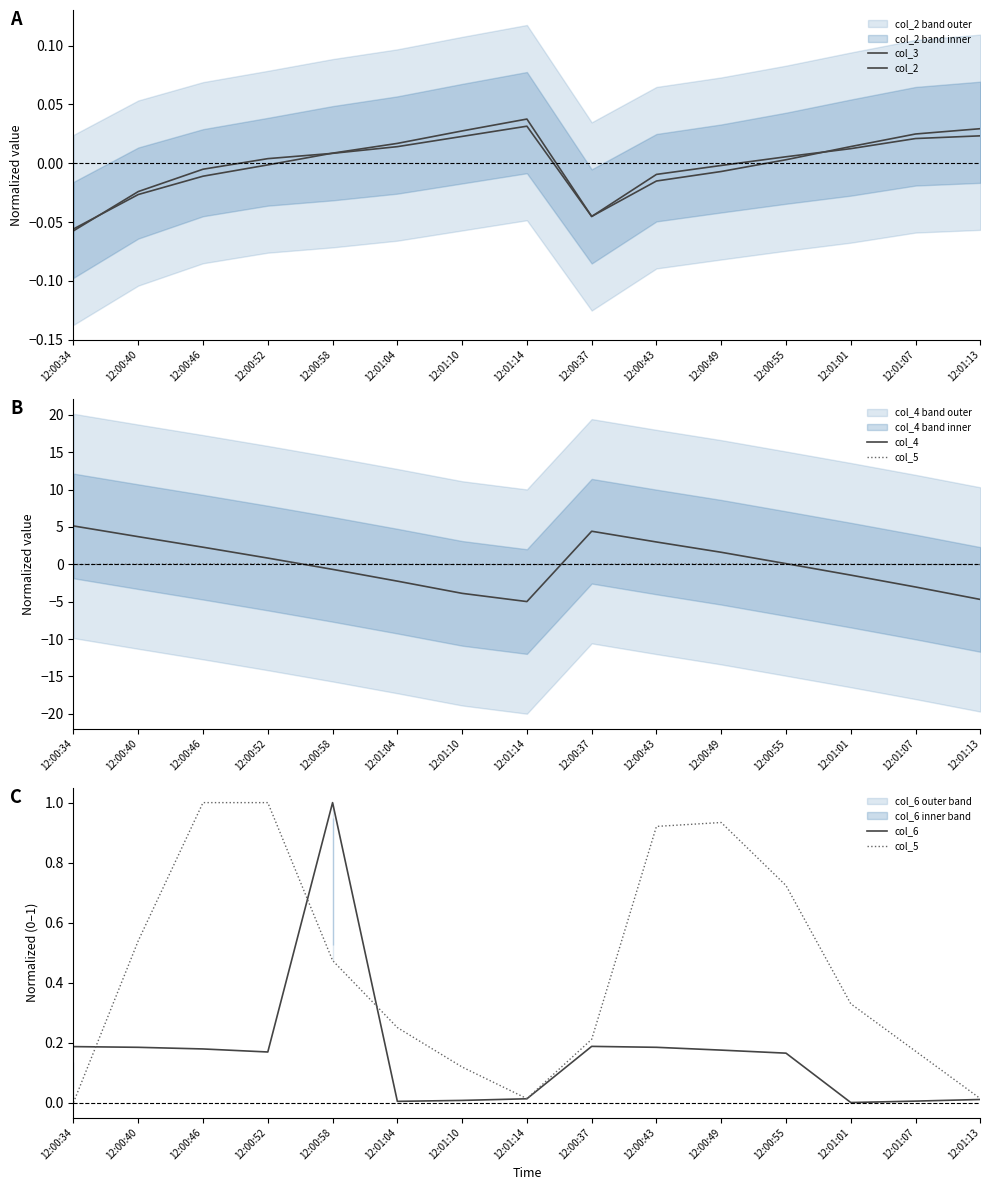

List the labels in order of col_3 value, largest first.

12:01:14, 12:01:13, 12:01:10, 12:01:07, 12:01:04, 12:01:01, 12:00:58, 12:00:55, 12:00:52, 12:00:49, 12:00:46, 12:00:43, 12:00:40, 12:00:37, 12:00:34